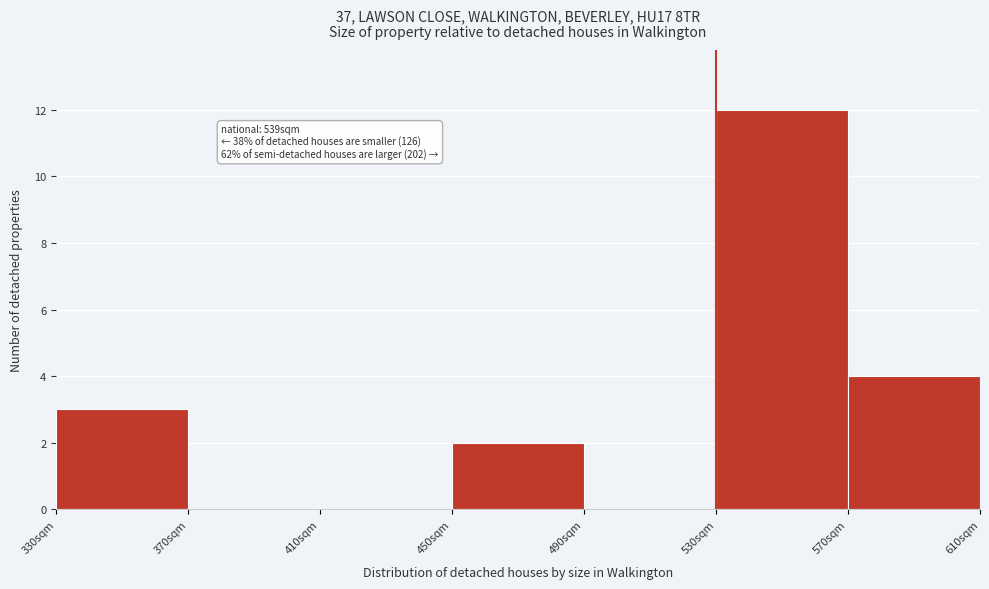

Which range on the x-axis has the tallest bar?

530 to 570